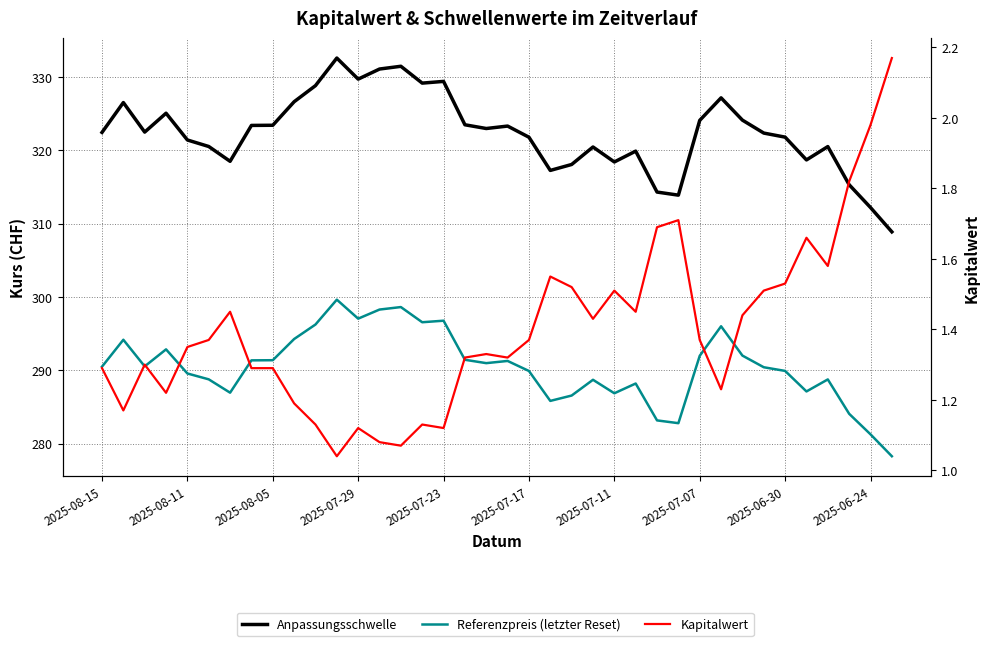

Does the chart display data point markers on the line(s)?

No